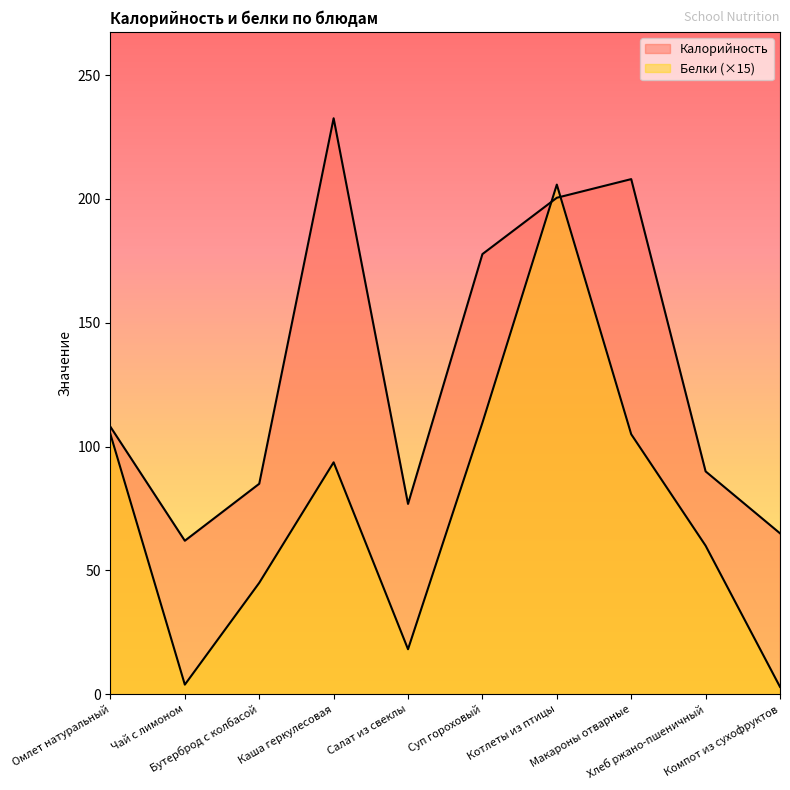

What is the spread (max minus min) of values at Каша геркулесовая?

138.9